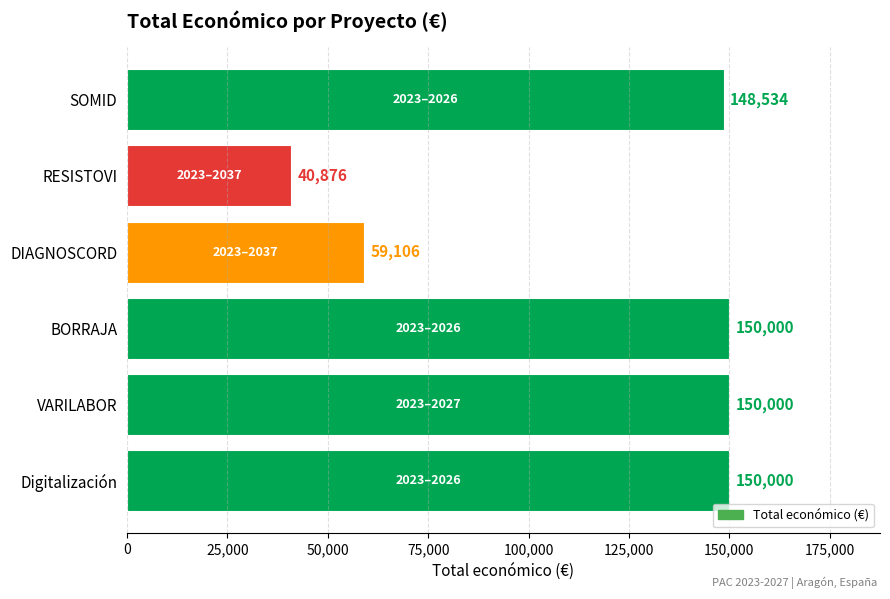

What is the ratio of the value at RESISTOVI to the value at VARILABOR?

0.3